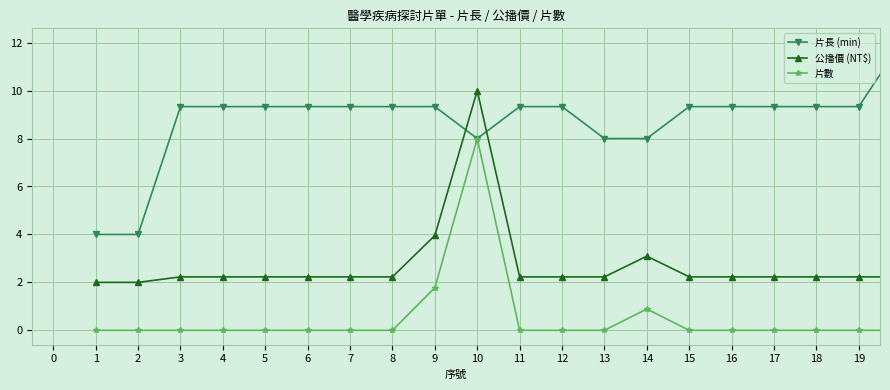

True or false: 公播價 (NT$) and 片長 (min) intersect in this chart.

True